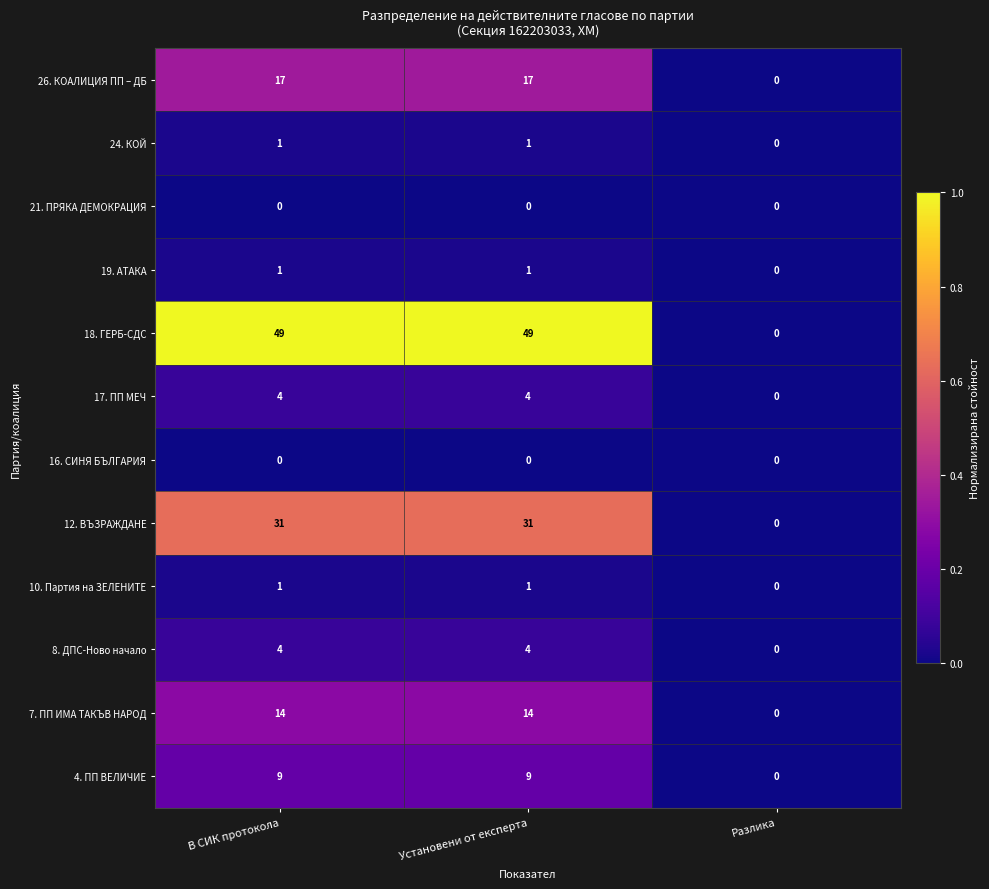

How many categories are shown in the chart?

3